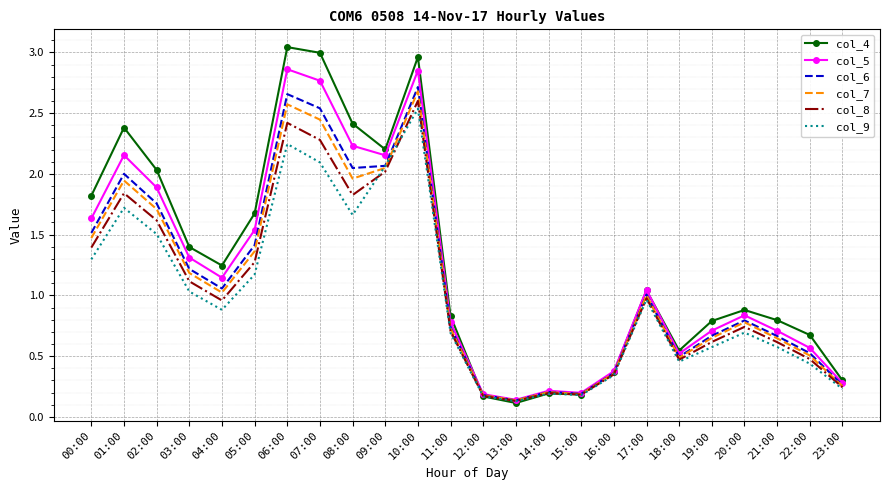

At which category is the sum across all series the highest?

10:00